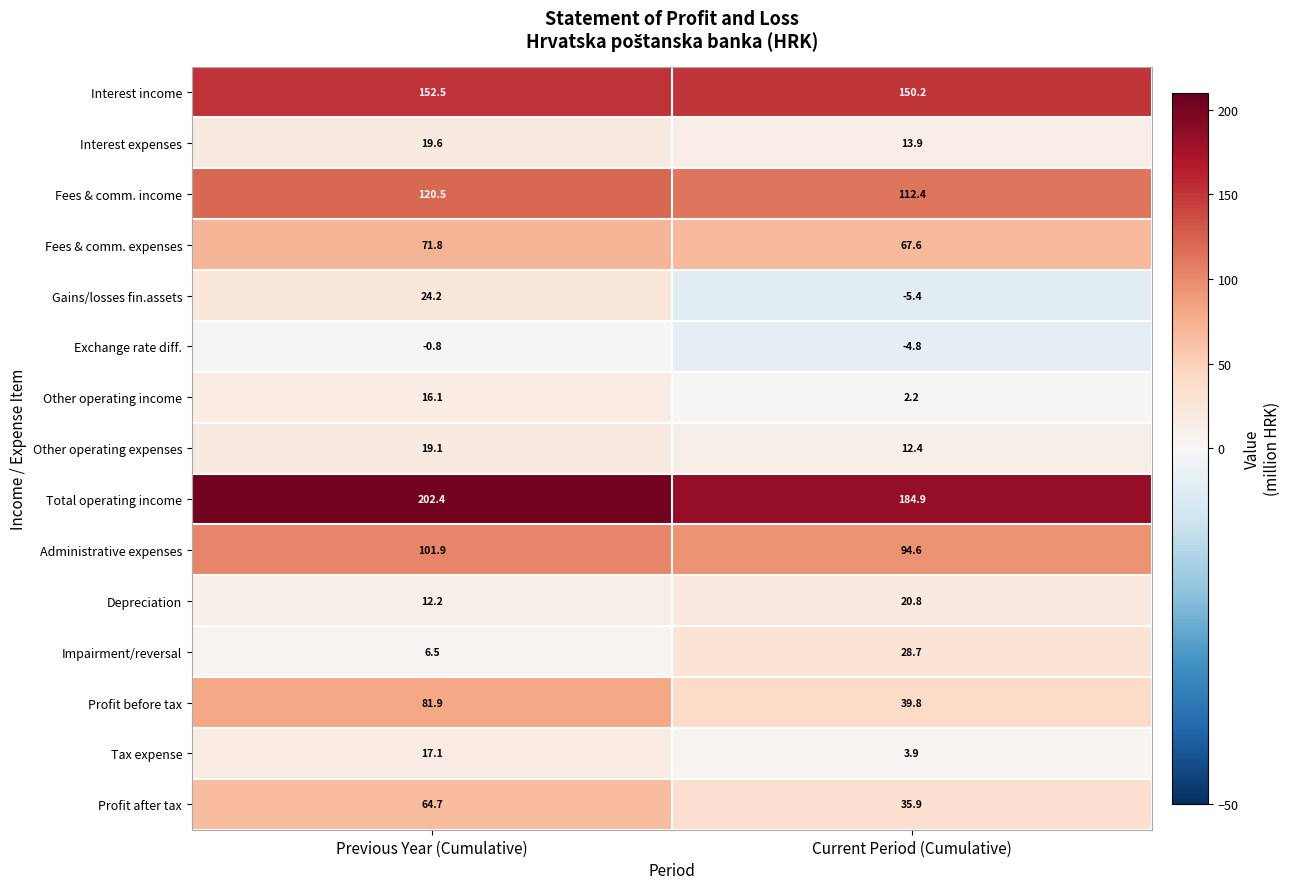

What is the maximum value shown in the chart?

202.4